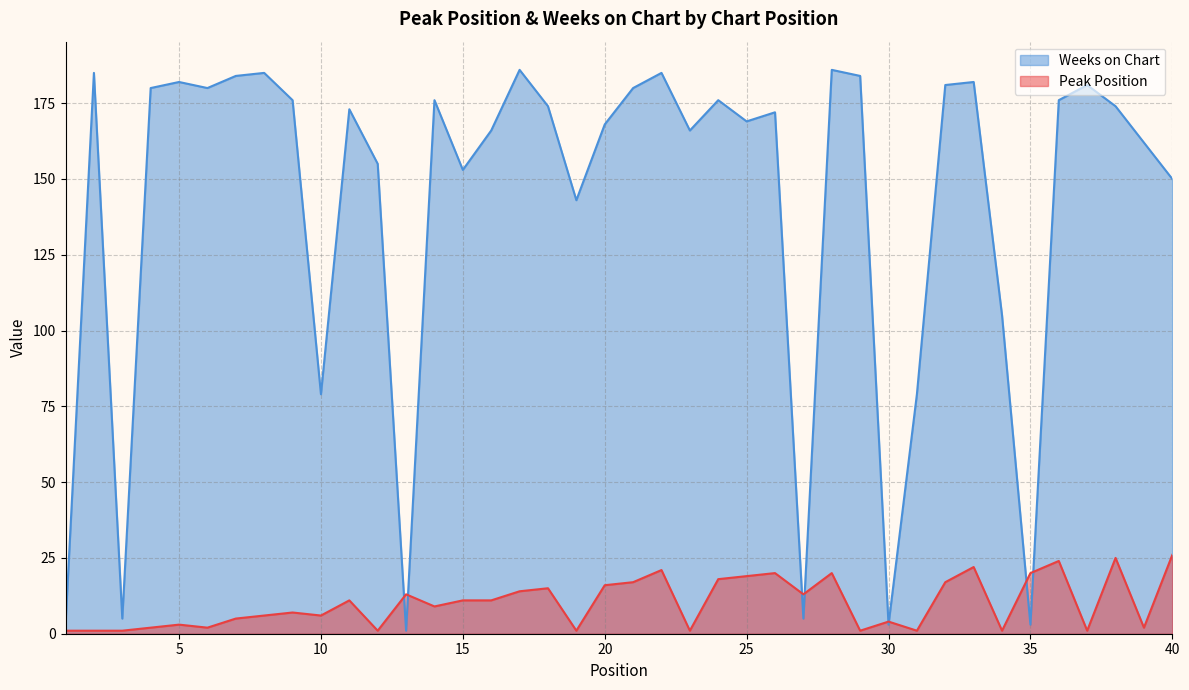

How many distinct data groups are displayed?

2